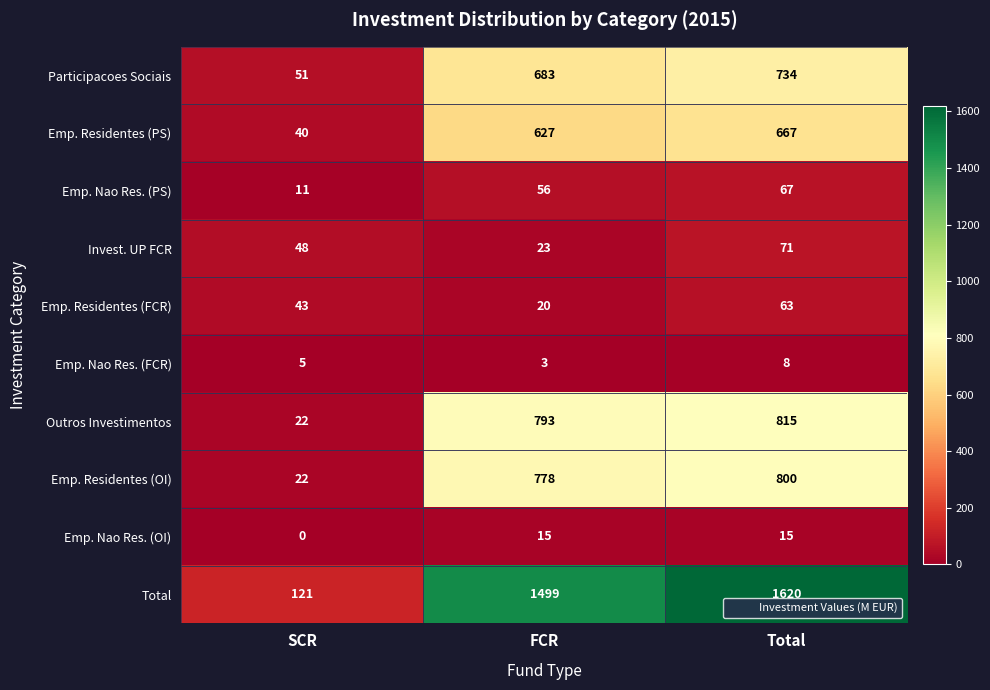

Which series has the largest total across all categories?

Total